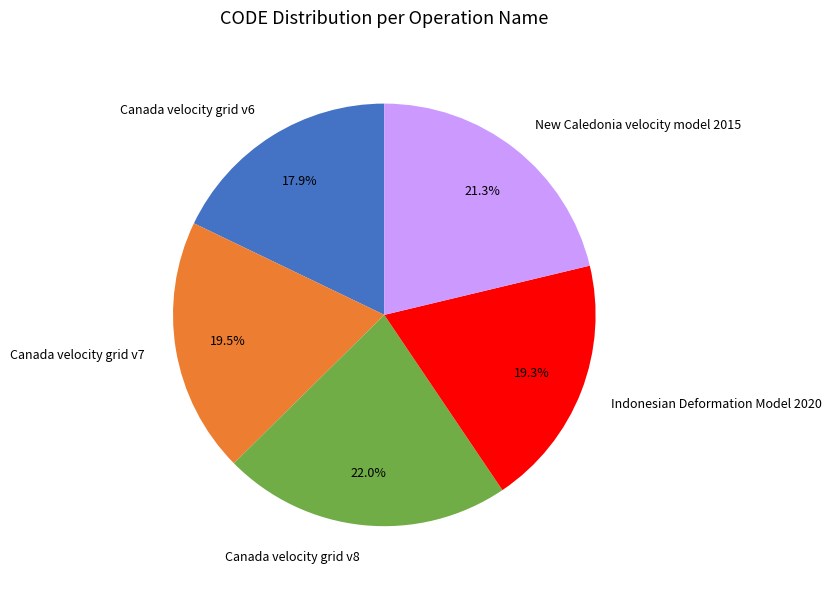

What is the smallest slice in the pie chart?

Canada velocity grid v6